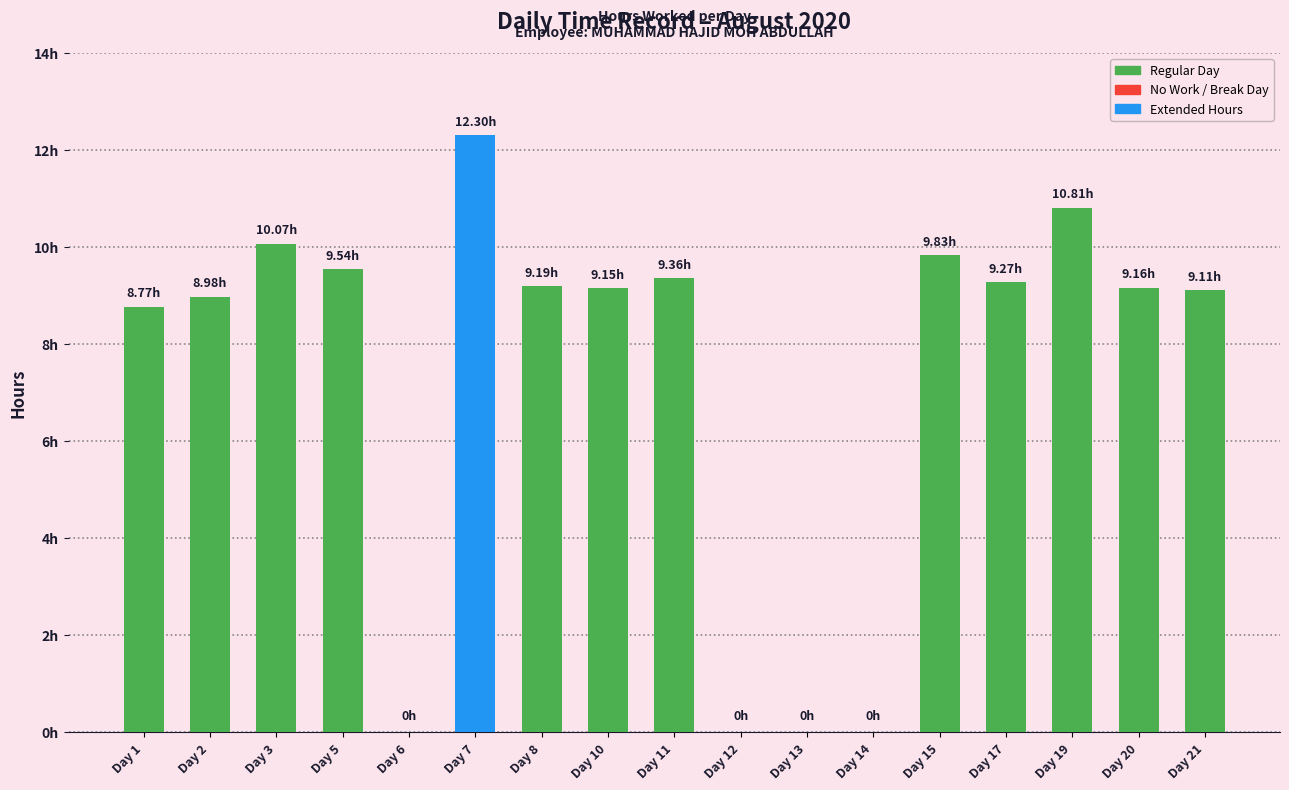

Are the bars horizontal?

No